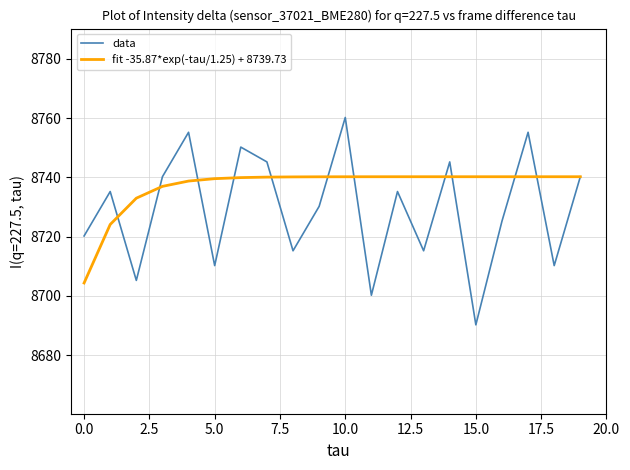

Rank the series by their average value, from highest to lowest.

fit -35.87*exp(-tau/1.25) + 8739.73, data